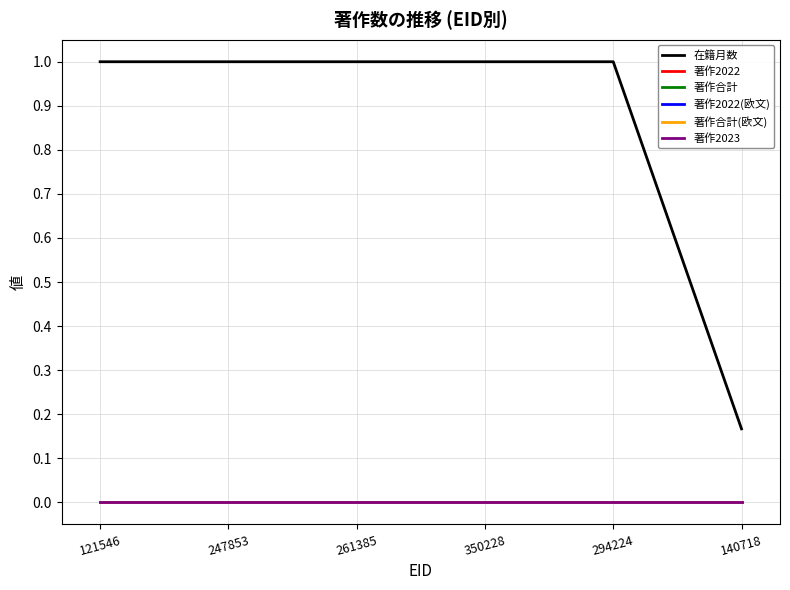

Reading right to left, transcribe all the data shown in this chart.

在籍月数: 0.2	1.0	1.0	1.0	1.0	1.0
著作2022: 0.0	0.0	0.0	0.0	0.0	0.0
著作合計: 0.0	0.0	0.0	0.0	0.0	0.0
著作2022(欧文): 0.0	0.0	0.0	0.0	0.0	0.0
著作合計(欧文): 0.0	0.0	0.0	0.0	0.0	0.0
著作2023: 0.0	0.0	0.0	0.0	0.0	0.0